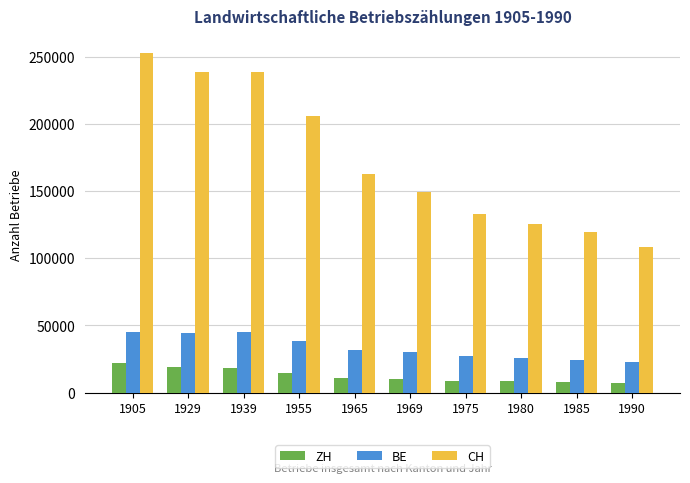

What is the total value across all series at 1975?

169143